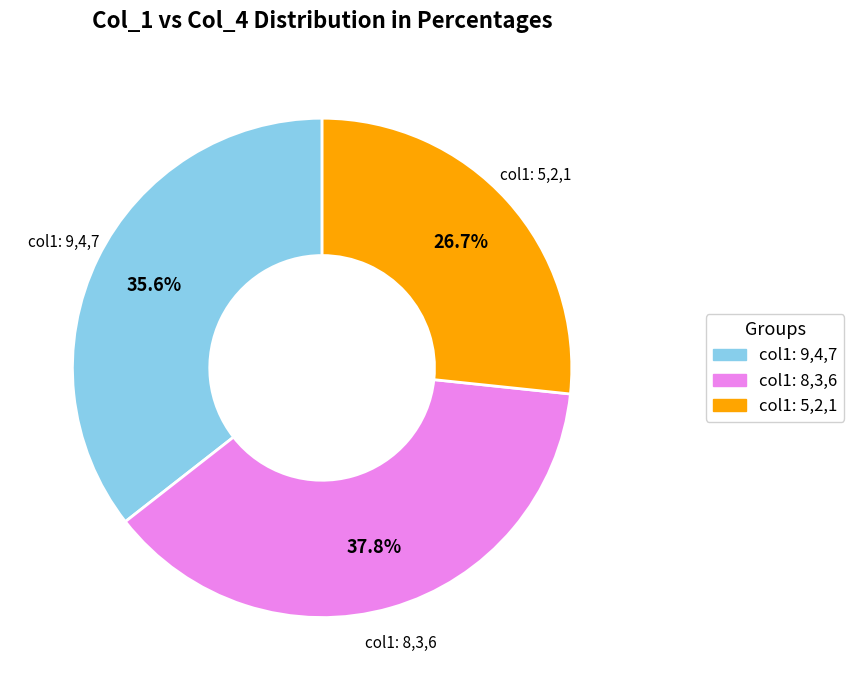

Is there a majority slice in this chart?

No